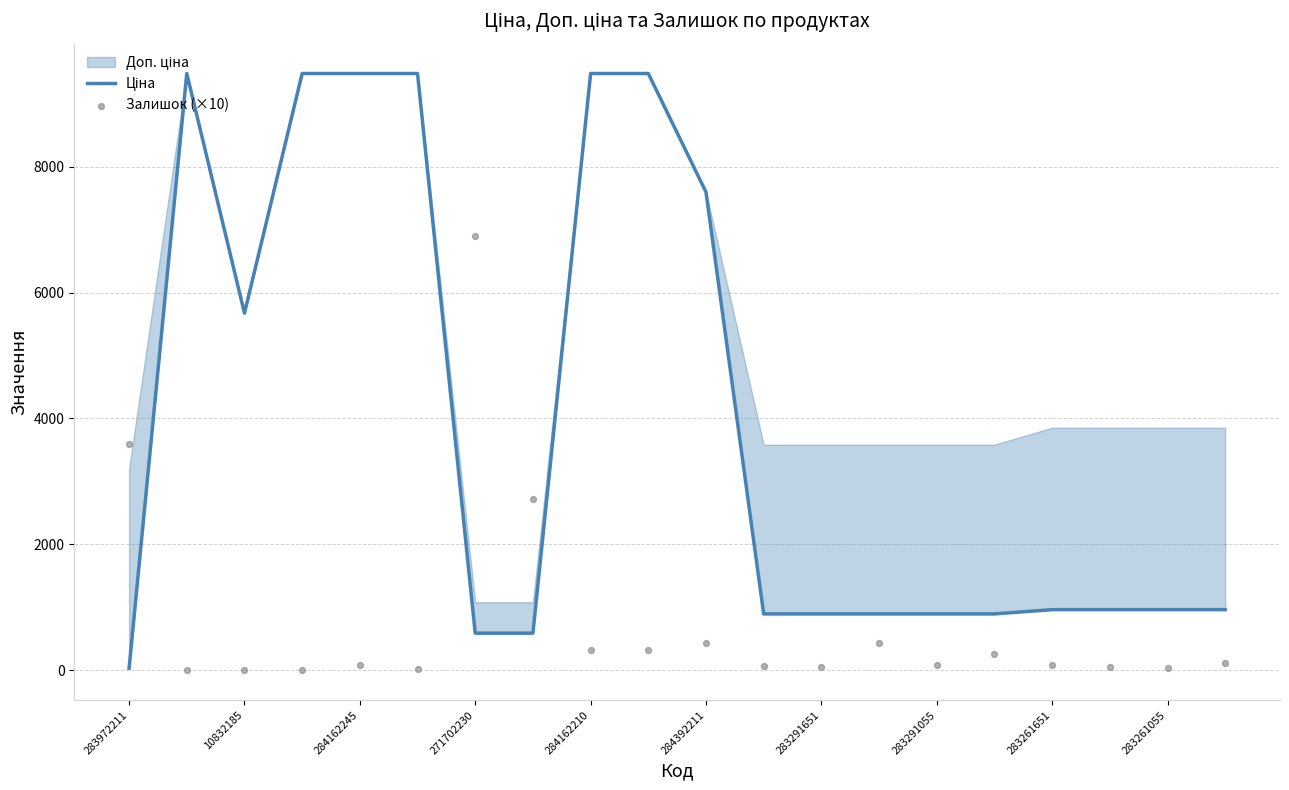

Which series contains the highest Y value?

Ціна